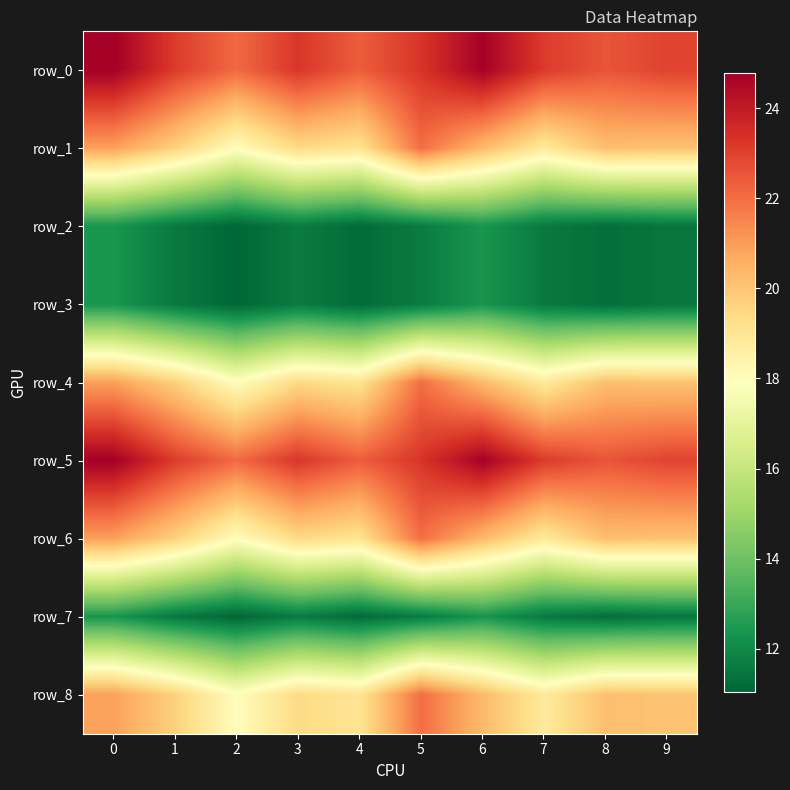

At which label does row_1 reach its peak?

5